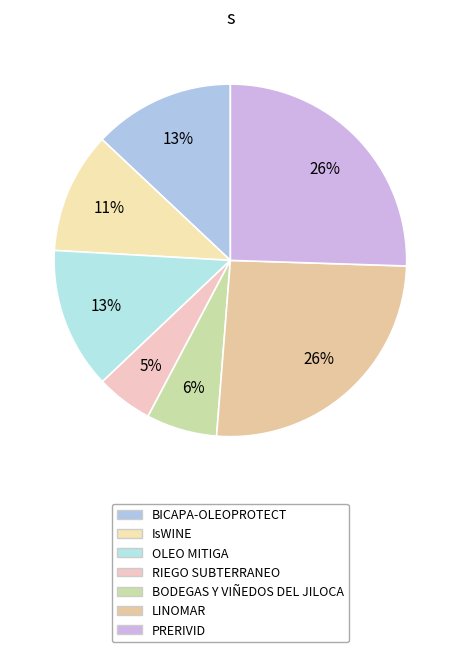

Is it true that RIEGO SUBTERRANEO is 5% of the pie?

True